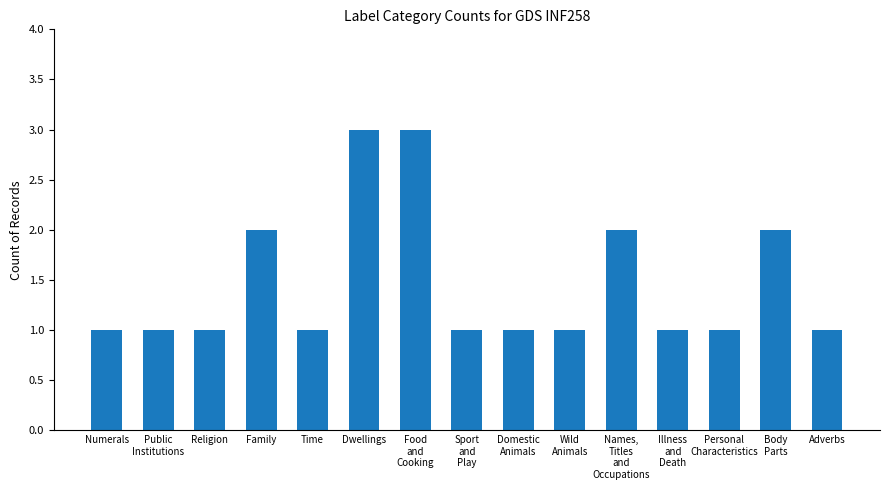

The chart shows a value of 5 at Food
and
Cooking. True or false?

False